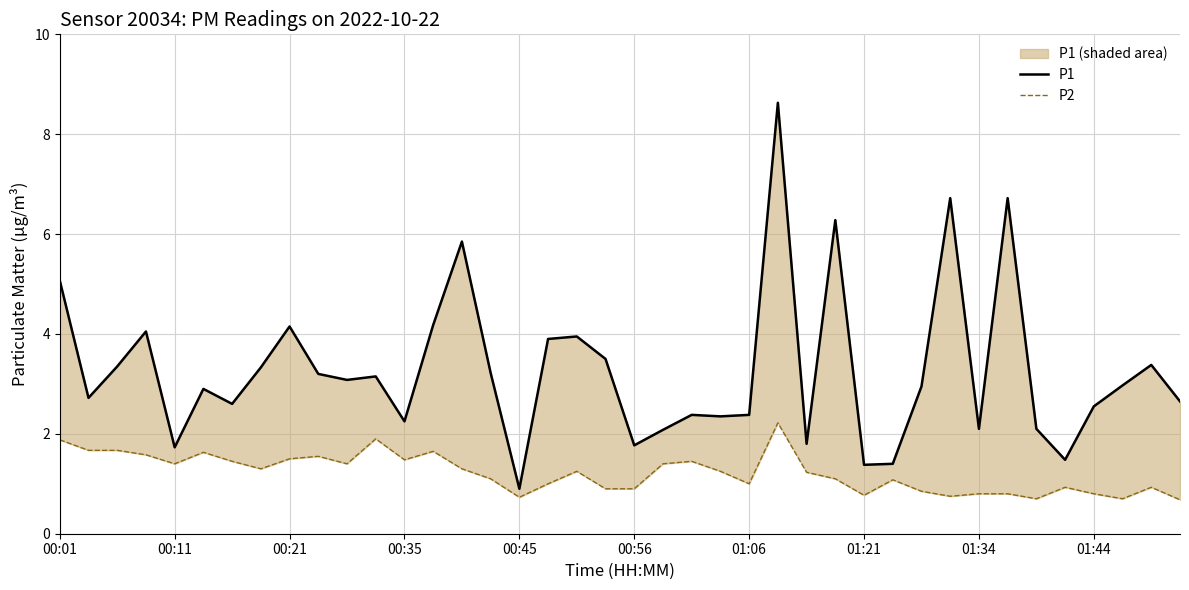

How many lines are shown in the chart?

2